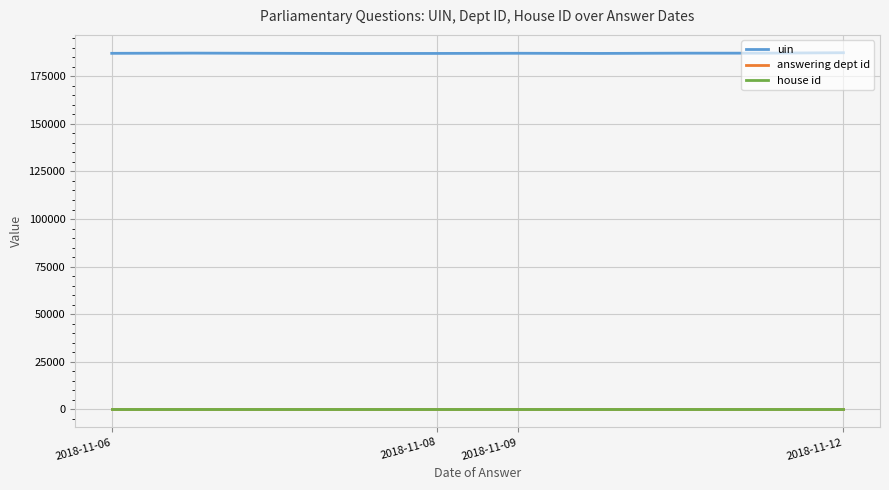

True or false: house id and uin intersect in this chart.

False